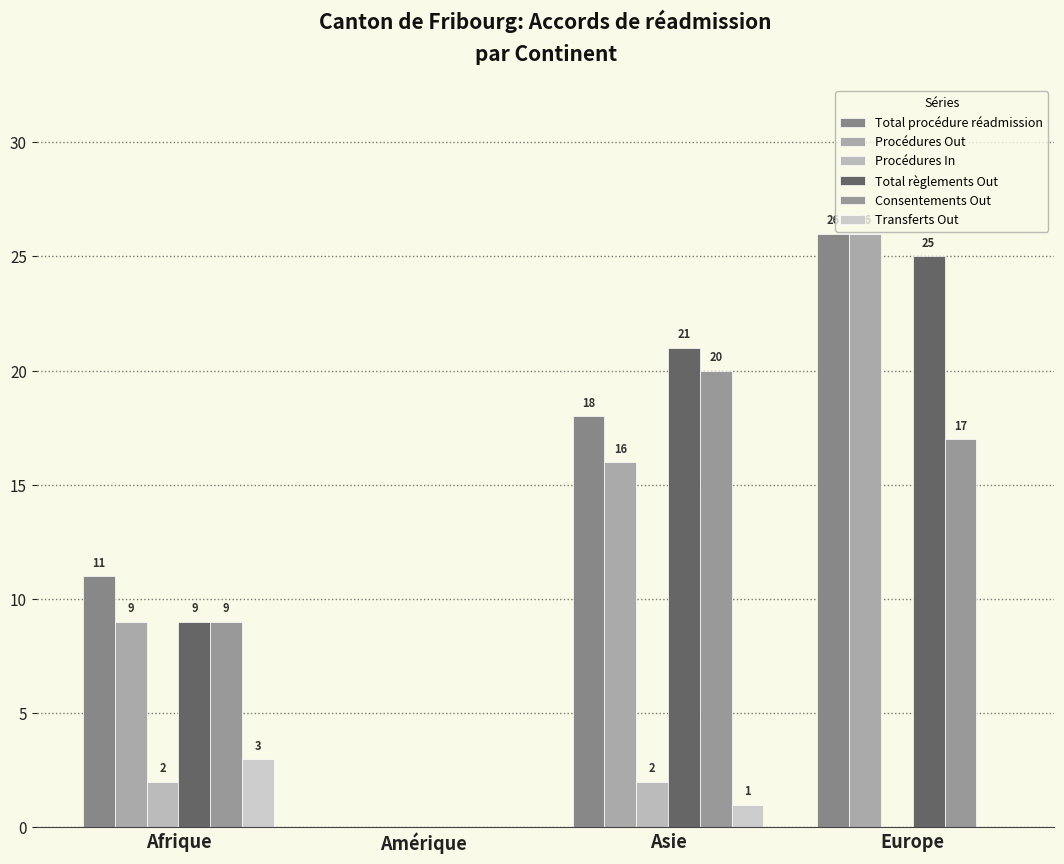

Where is Procédures In nearest to the value 1?

Afrique